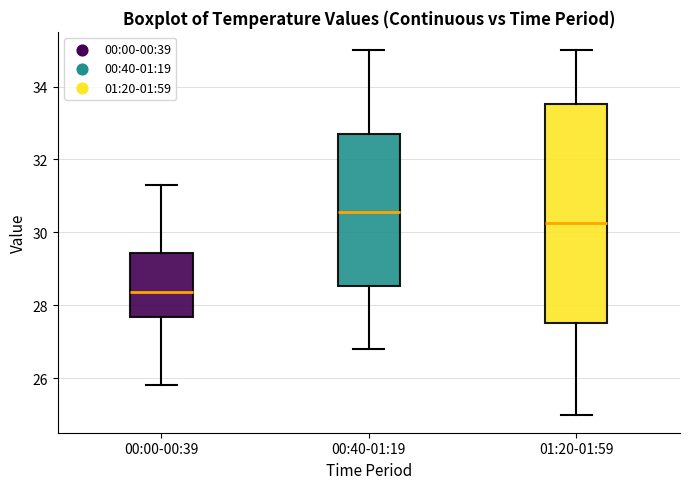

Which box's median line is the highest?

00:40-01:19